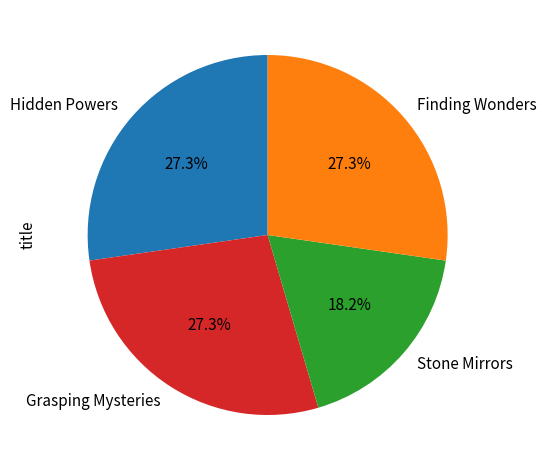

The Stone Mirrors slice represents 18% of the pie. True or false?

True